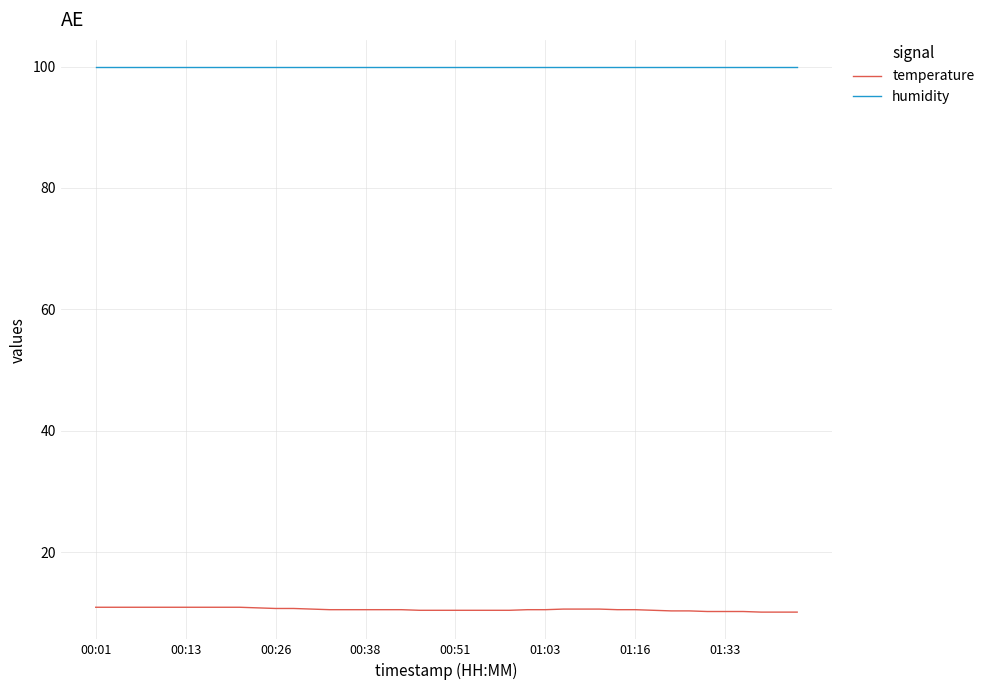

True or false: temperature and humidity intersect in this chart.

False